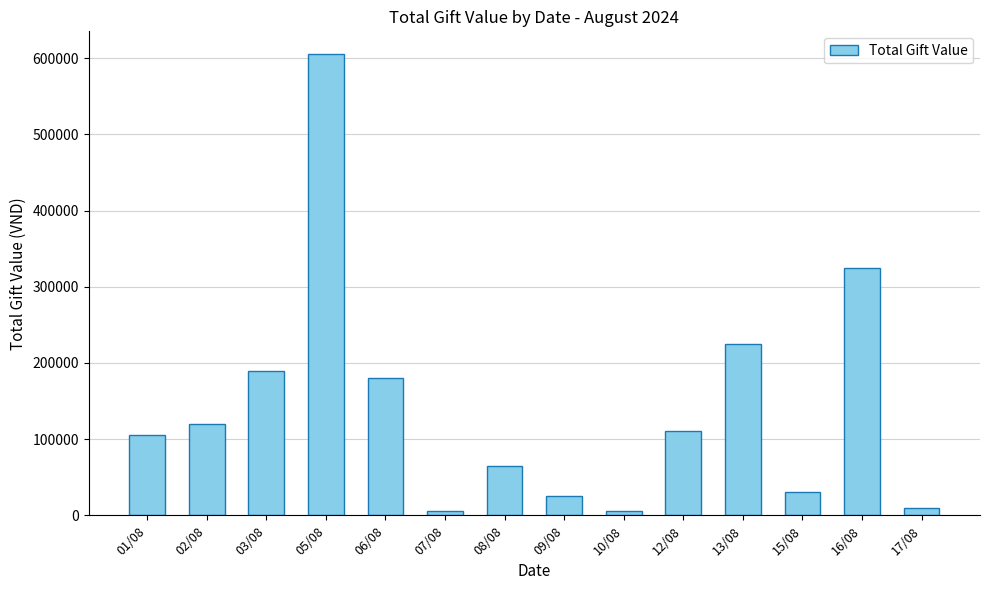

Is it true that the value at 02/08 is 203640?

False